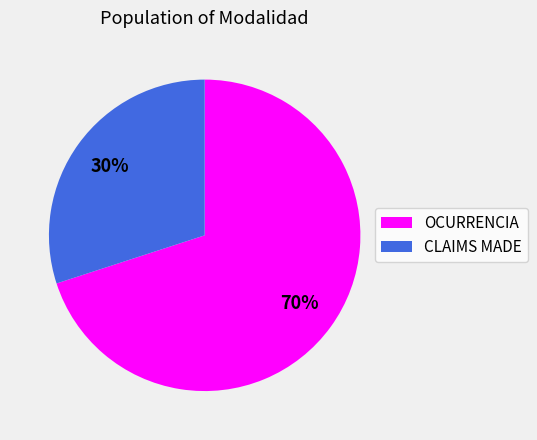

Which category has the biggest portion of the pie?

OCURRENCIA